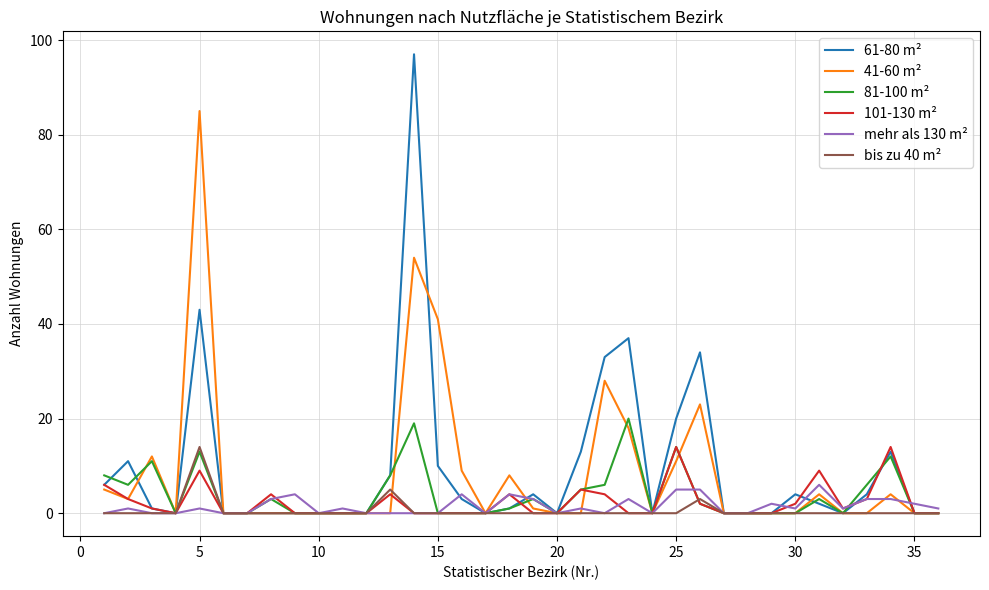

Does the chart display data point markers on the line(s)?

No